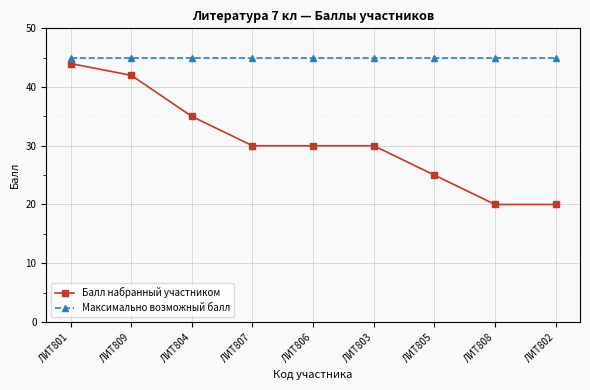

At which category is the sum across all series the highest?

ЛИТ801